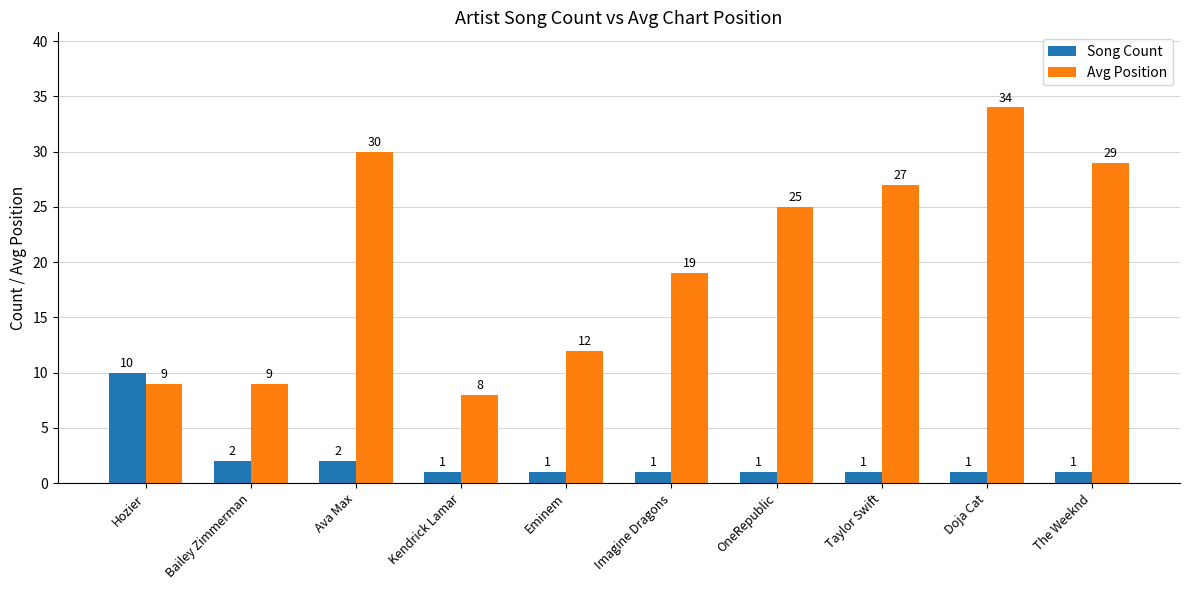

What position from the right is Ava Max?

8